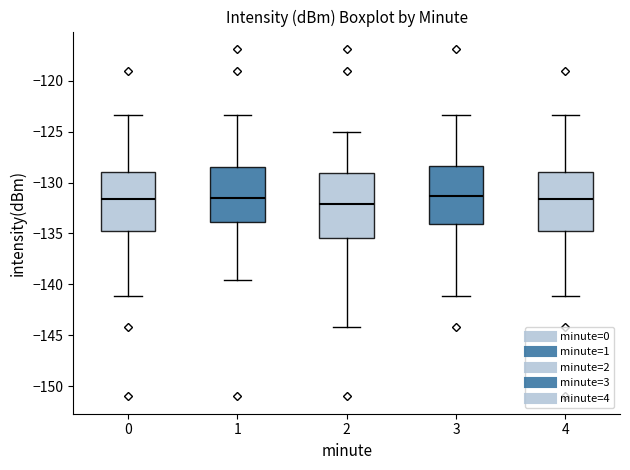

Where does the upper whisker of the box at x = 4 end on the y-axis? The values are not printed on the chart, so give them approximately, as read against the axis.

-123.5